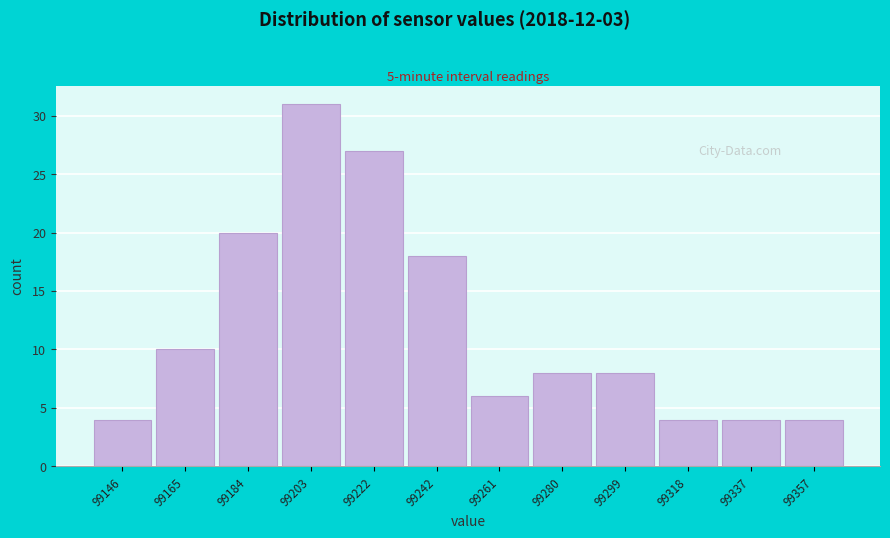

Reading left to right, what are all the values shown in this chart?

4	10	20	31	27	18	6	8	8	4	4	4